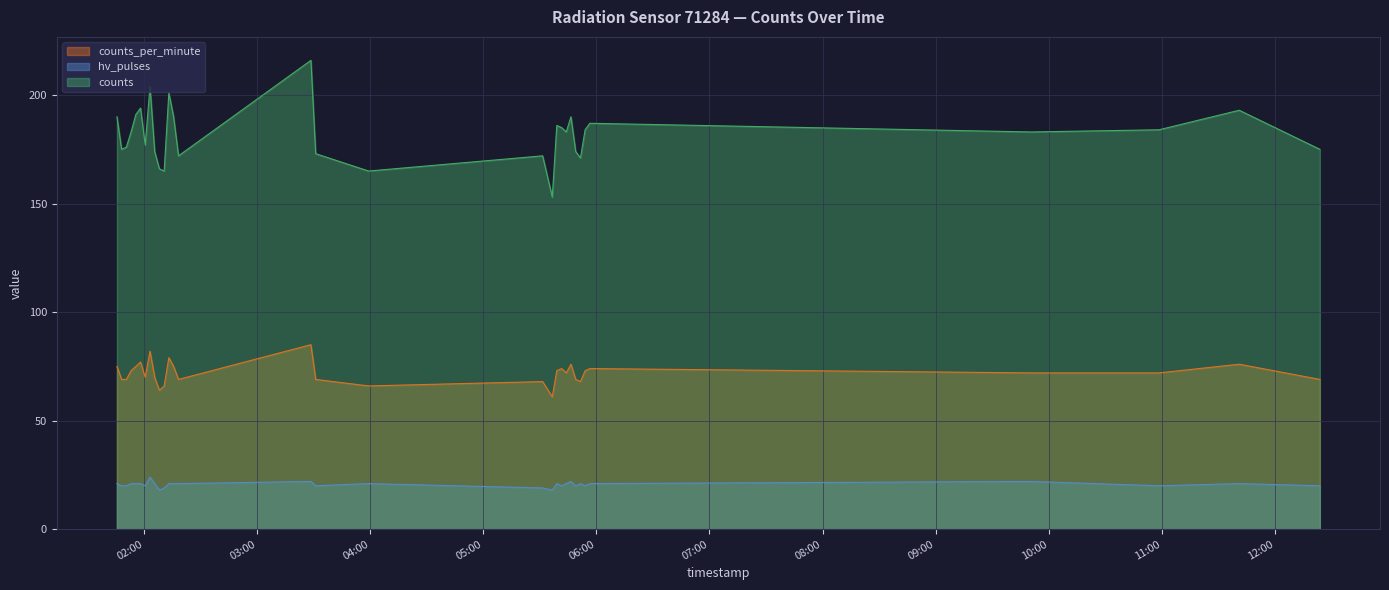

The value of counts at 2023-11-21T02:10:38 is 249. True or false?

False